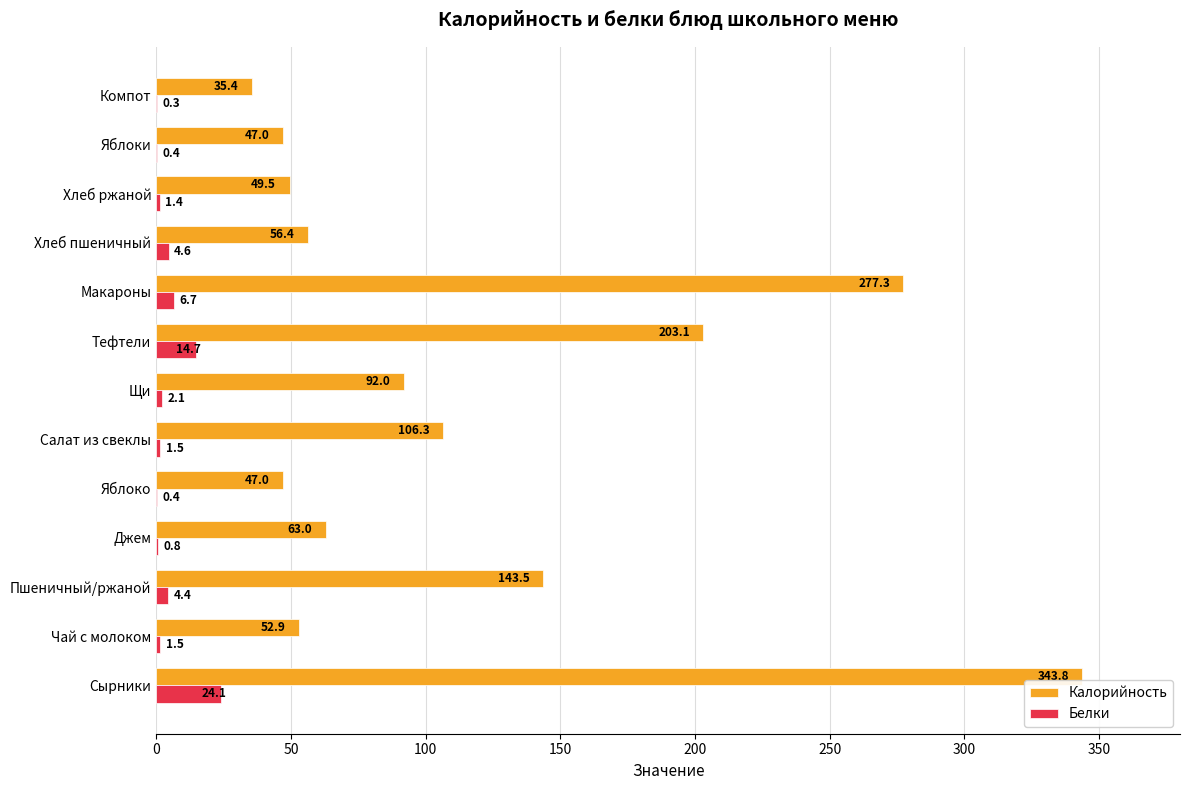

Which series changed the most between Яблоко and Салат из свеклы?

Калорийность